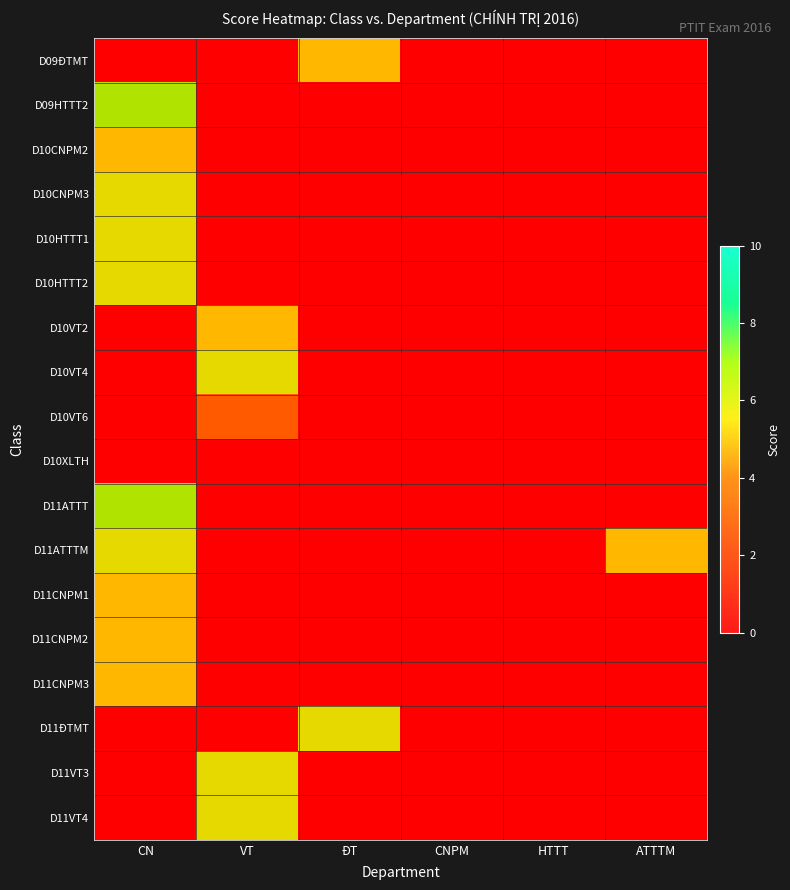

What is the difference between the maximum and minimum values in the D11ATTT series?

7